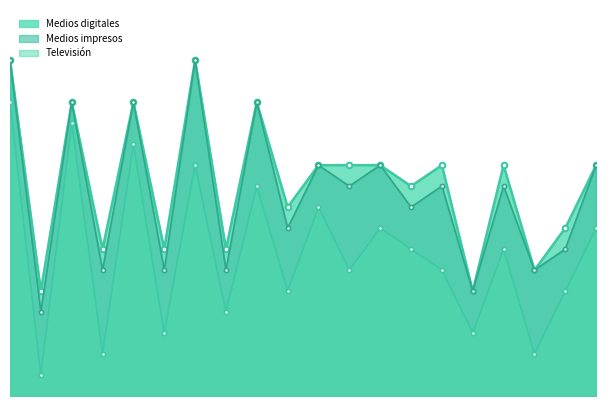

What is the minimum value shown in the chart?

1